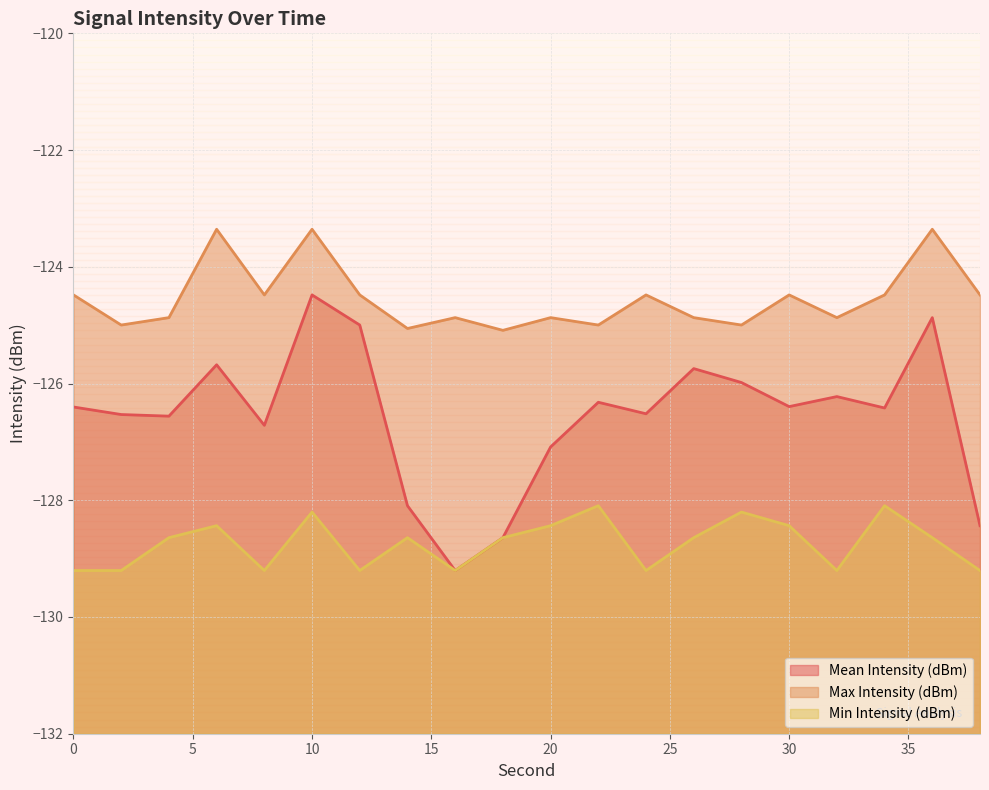

At which label does Mean Intensity (dBm) first exceed -126?

6